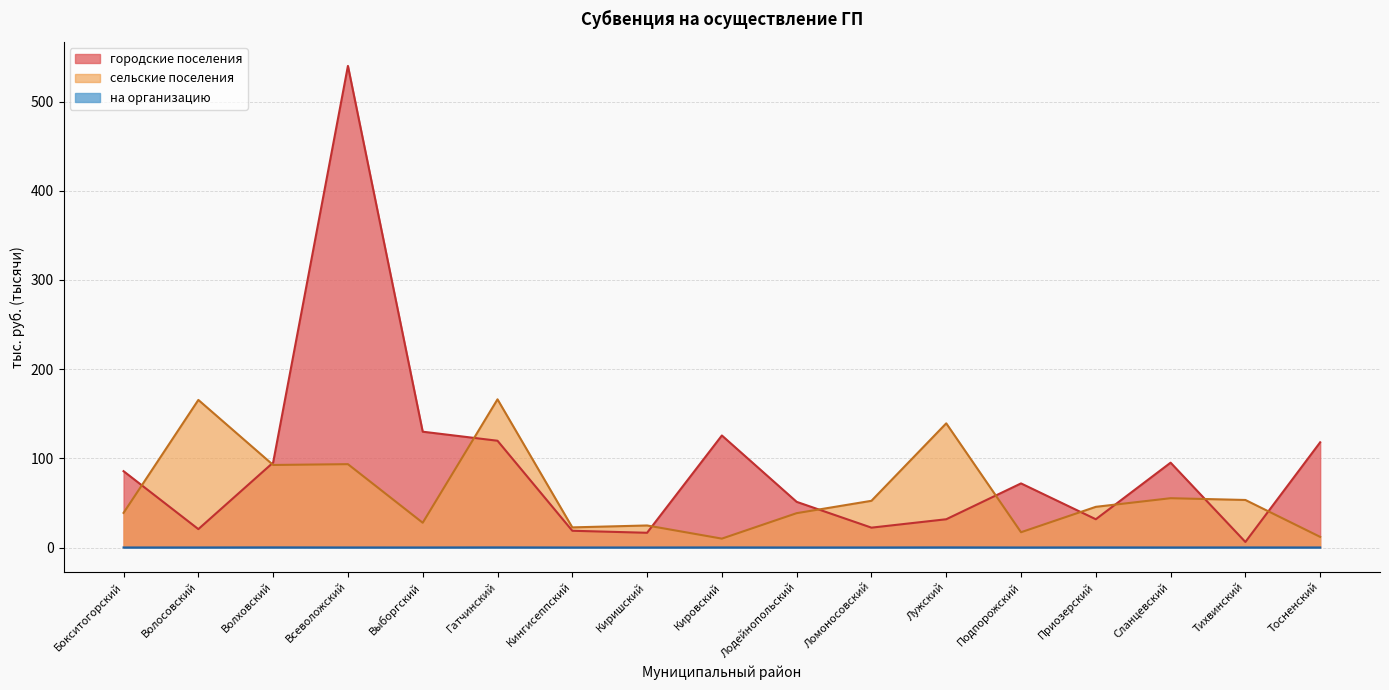

In городские поселения, how many points are higher than both neighbors (excluding endpoints)?

4